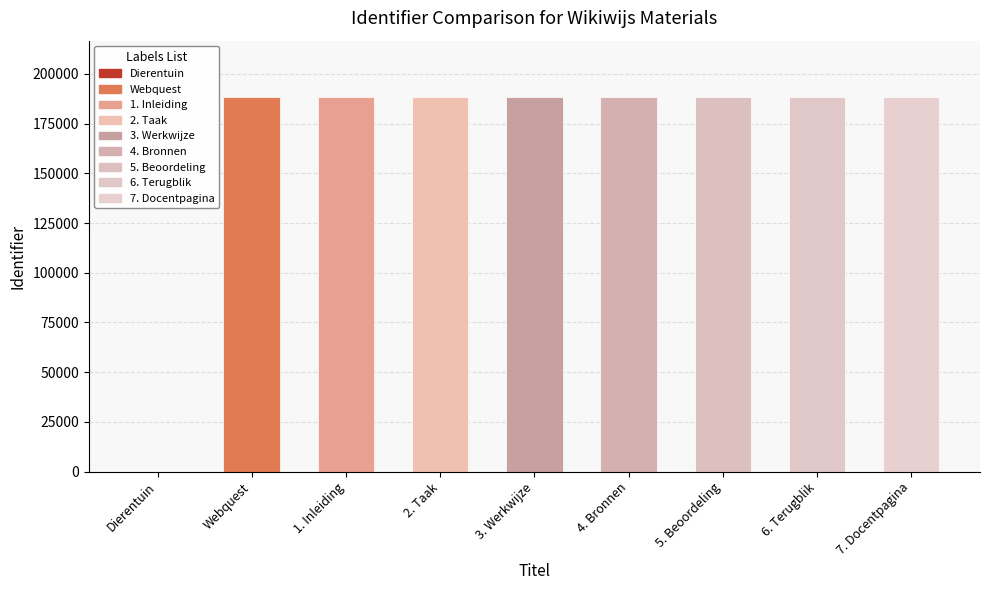

Are the bars grouped side by side (vs. stacked)?

No